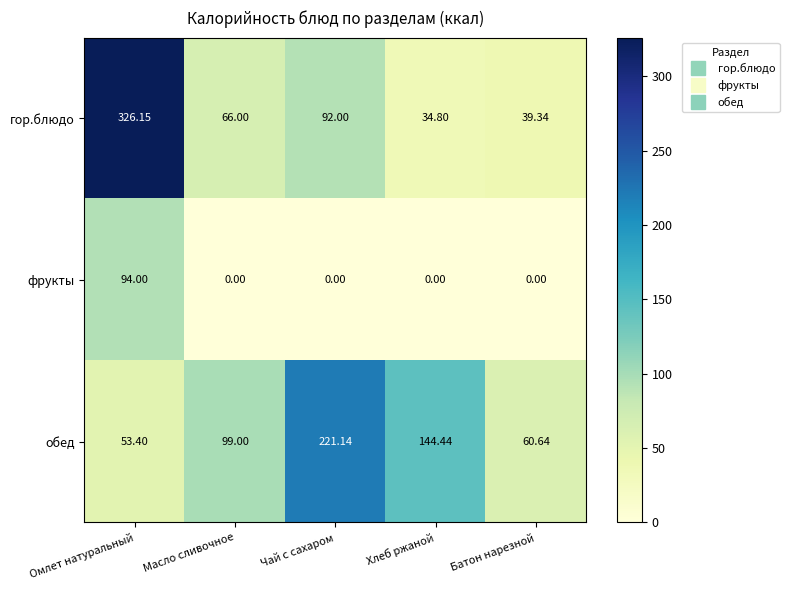

Is the value of фрукты at Чай с сахаром greater than the value of гор.блюдо at Чай с сахаром?

No